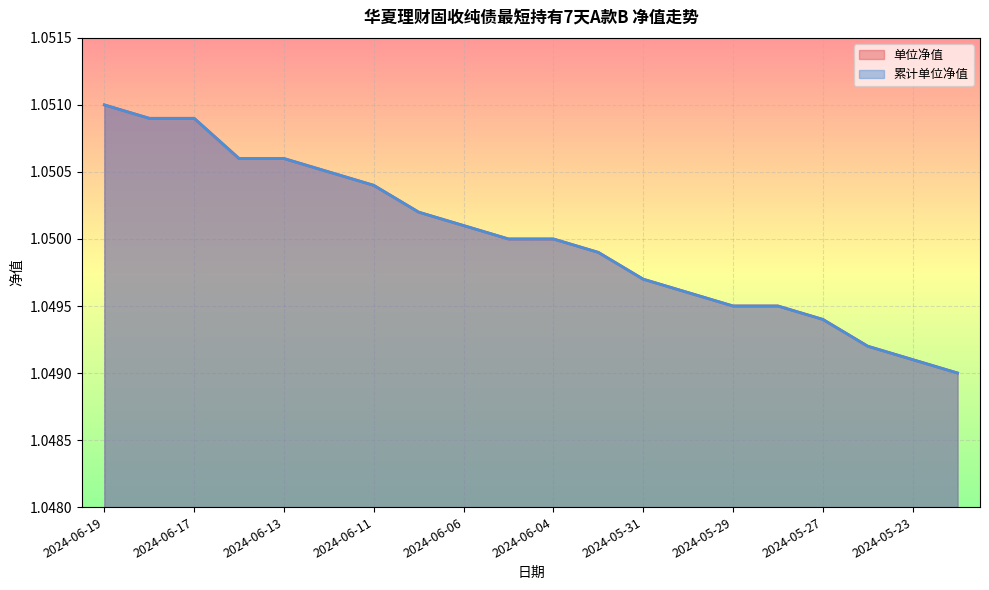

What are all the series names shown in the legend?

单位净值, 累计单位净值